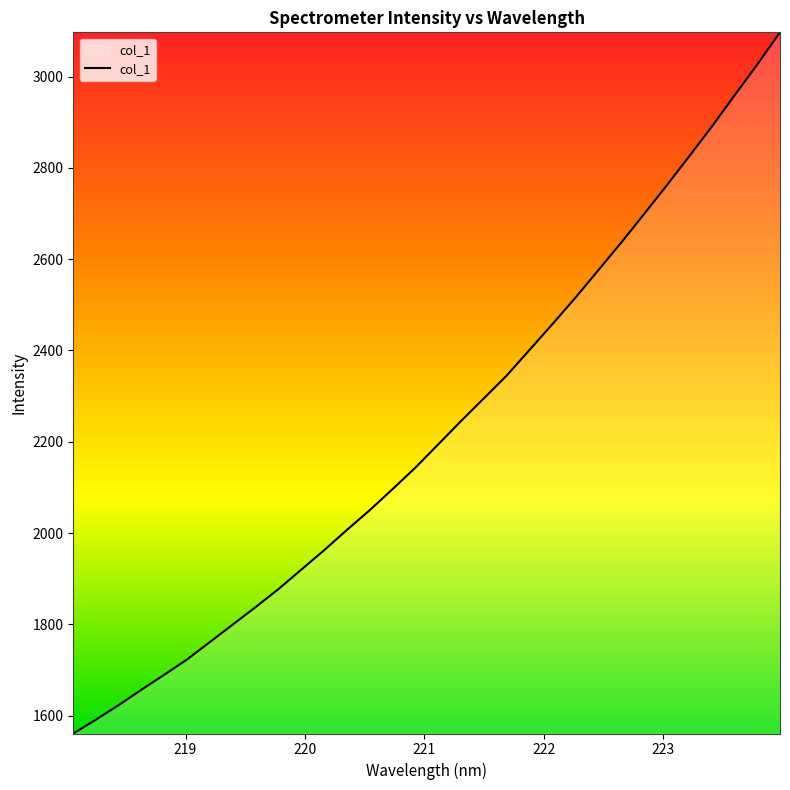

Reading left to right, transcribe all the data shown in this chart.

1561.1	1591.6	1623.6	1657.4	1690.2	1723.8	1761.9	1800.1	1838.3	1877.7	1920.3	1962.7	2007.2	2050.5	2096.5	2143.6	2194.4	2245.5	2295.1	2344.9	2400.9	2457.2	2514.5	2574.3	2634.4	2696.7	2759.8	2824.3	2889.8	2958.3	3026.1	3096.8